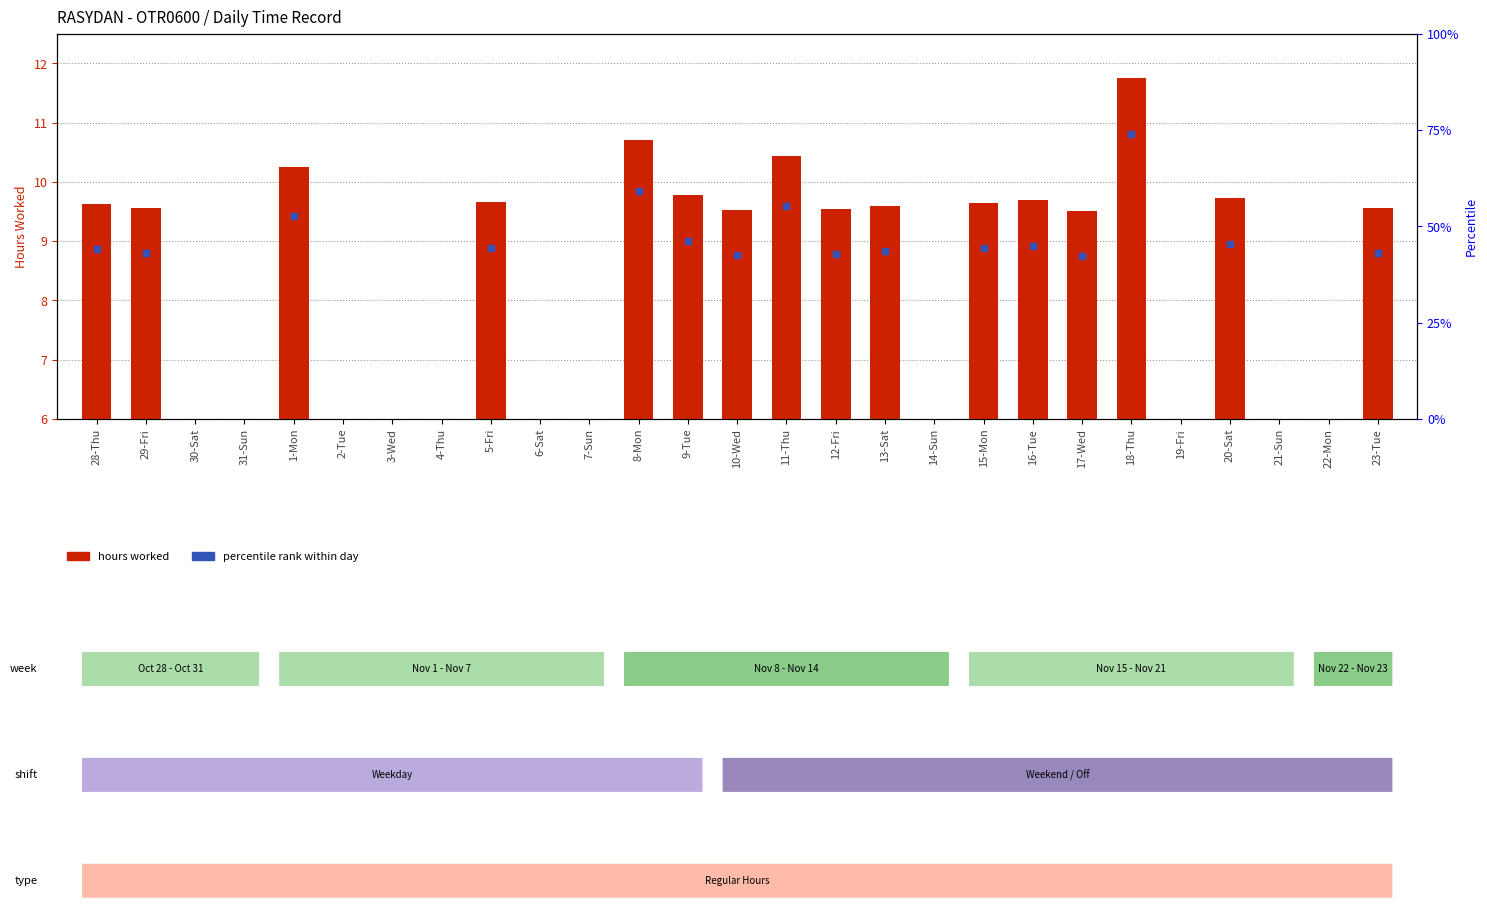

Are the bars grouped side by side (vs. stacked)?

No